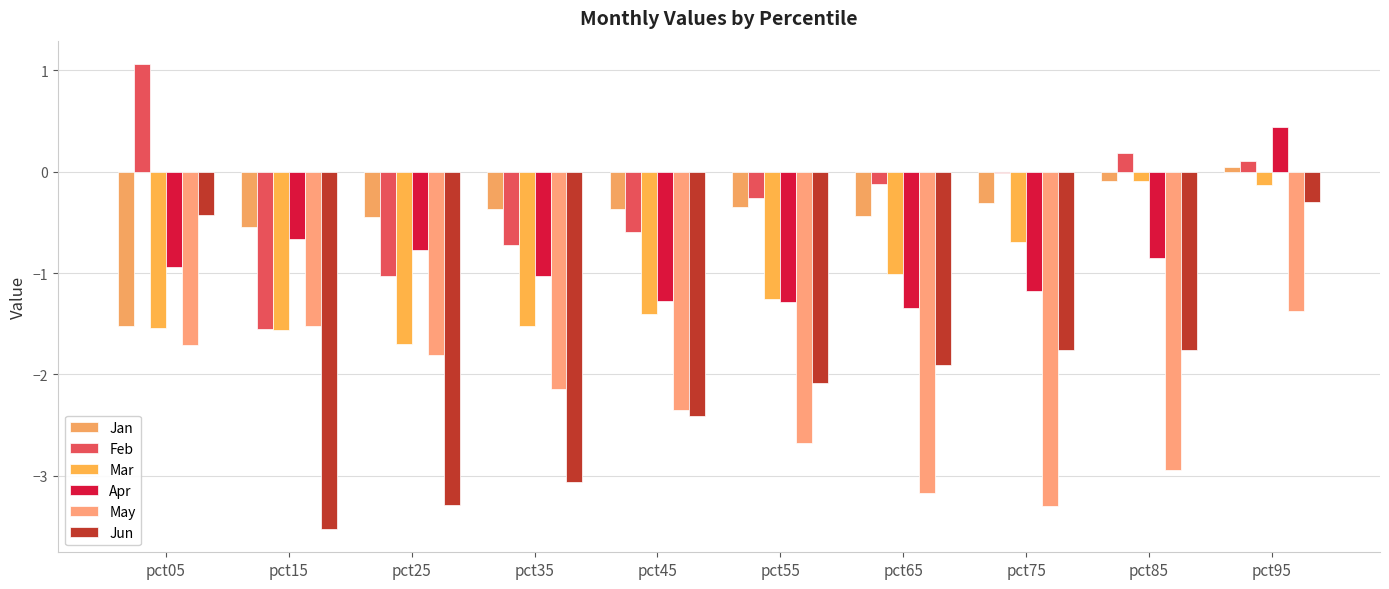

Rank the series by their maximum value, from lowest to highest.

May, Jun, Mar, Jan, Apr, Feb